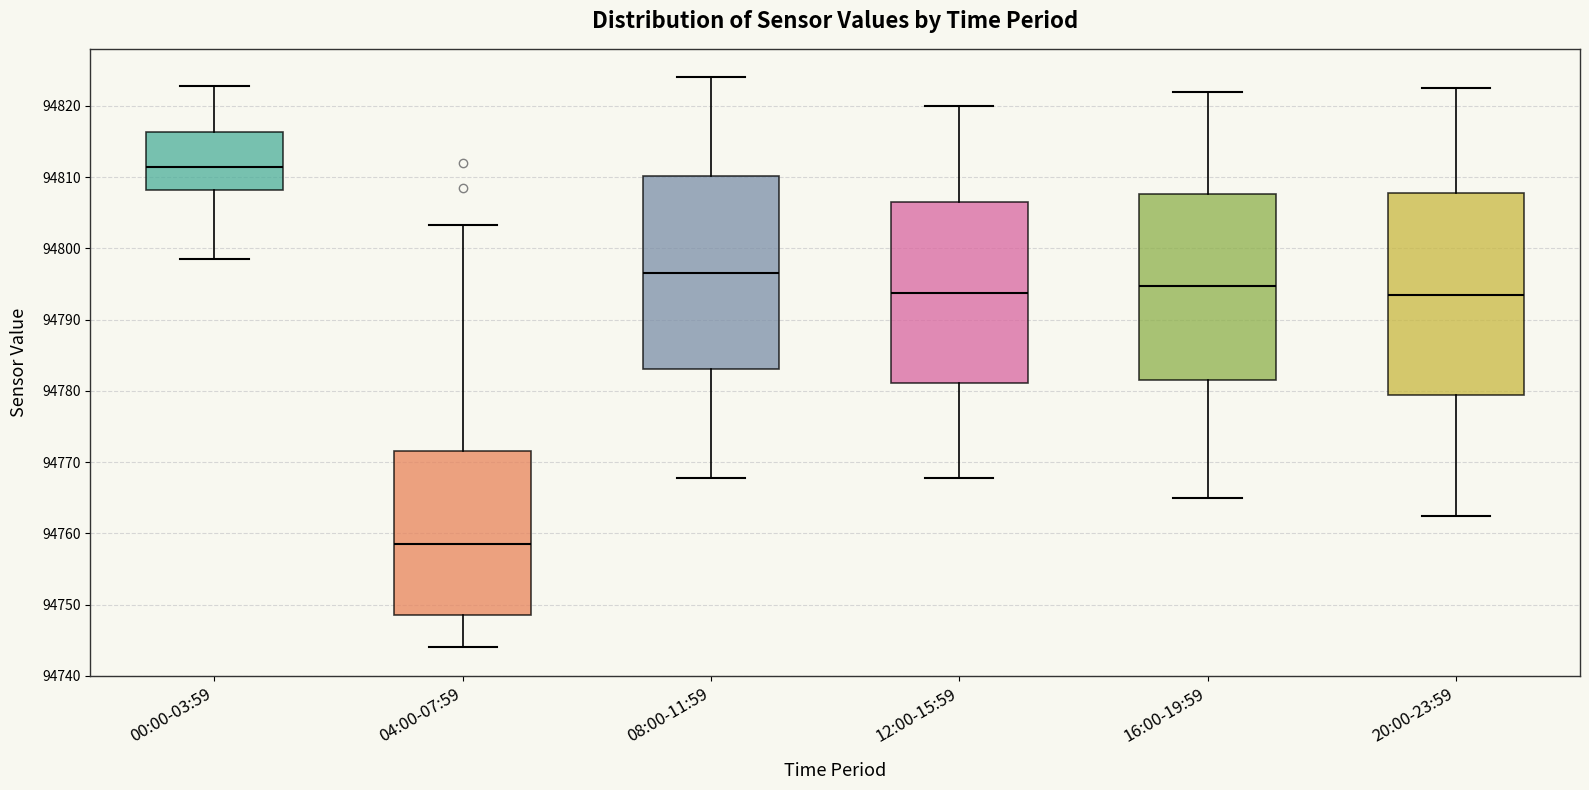

Comparing the boxes themselves (not the whiskers), which one is the tallest?

20:00-23:59